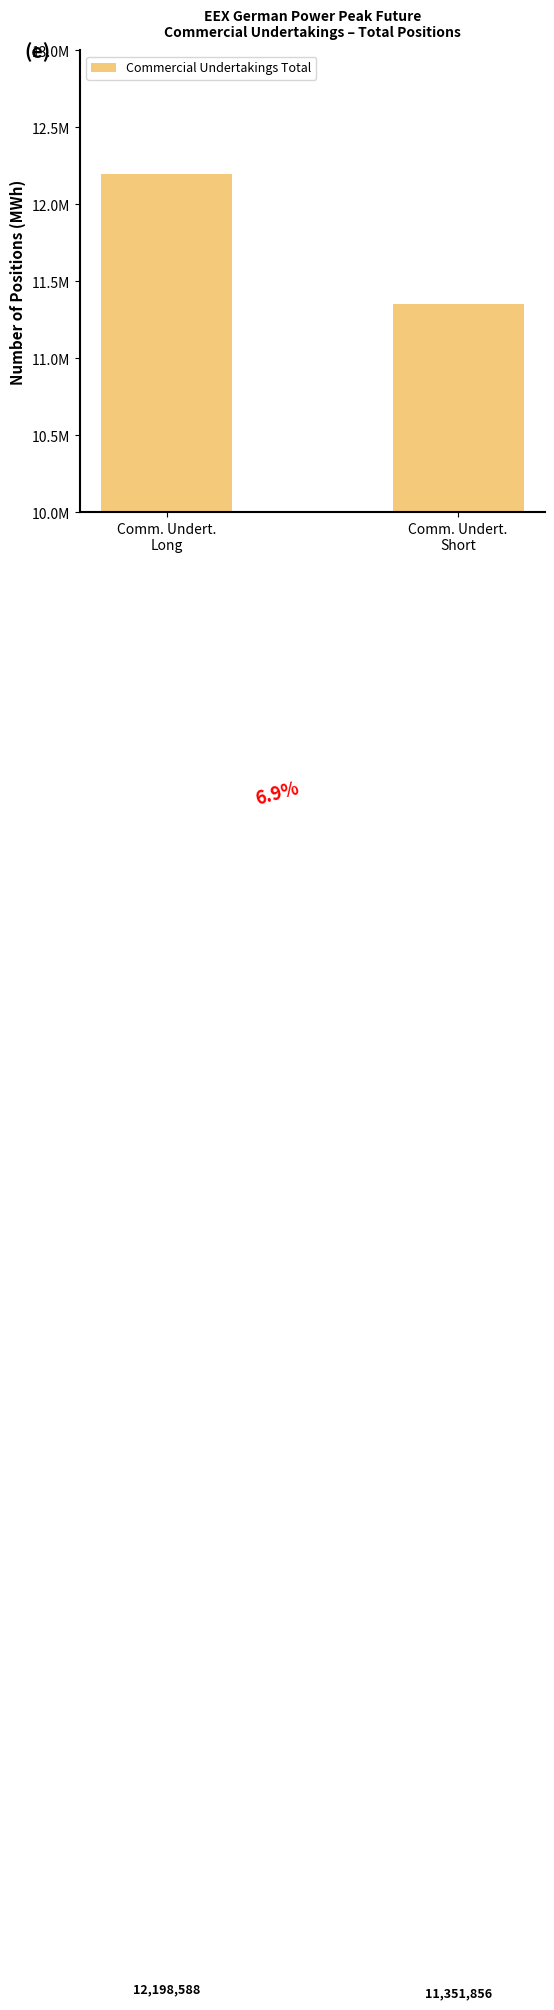

The value at Comm. Undert.
Short is 16562186. True or false?

False